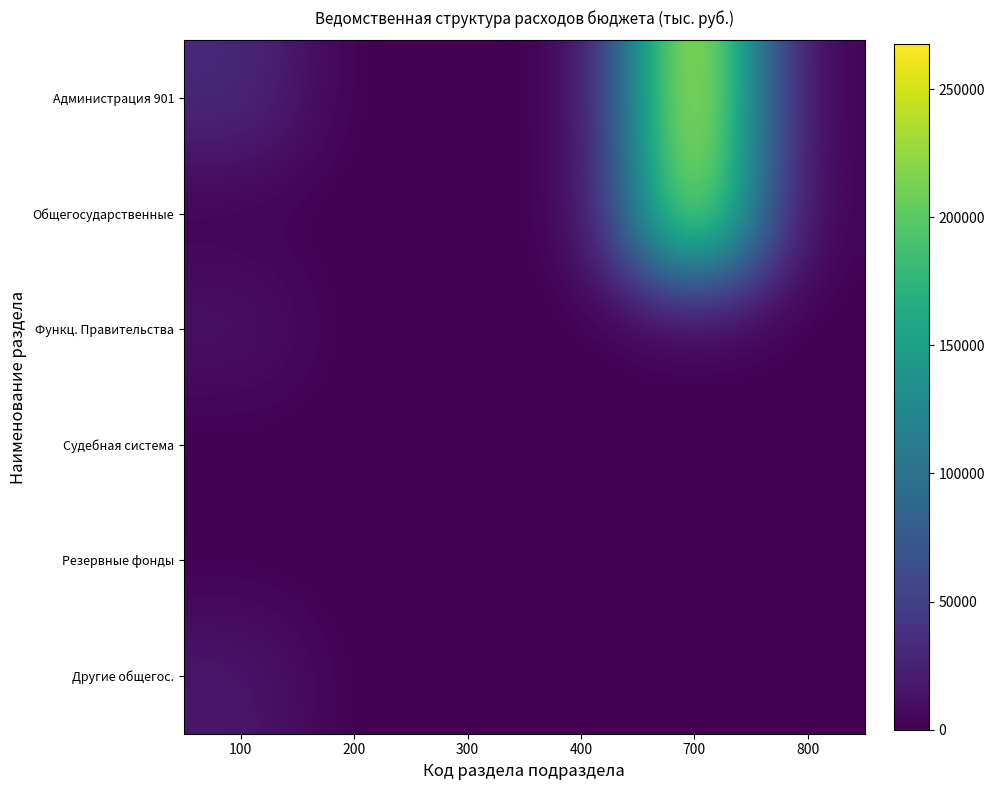

Which series has the largest range (max minus min)?

Администрация 901